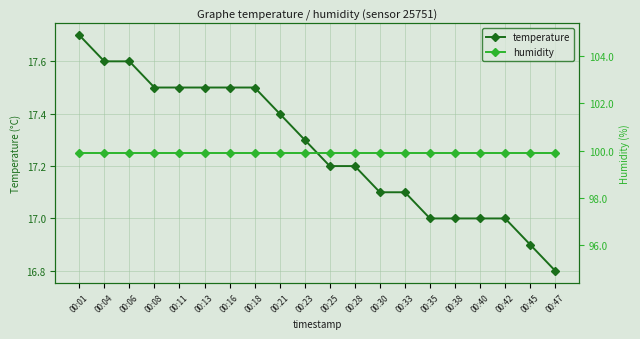

What is the sum of all temperature values?

345.4